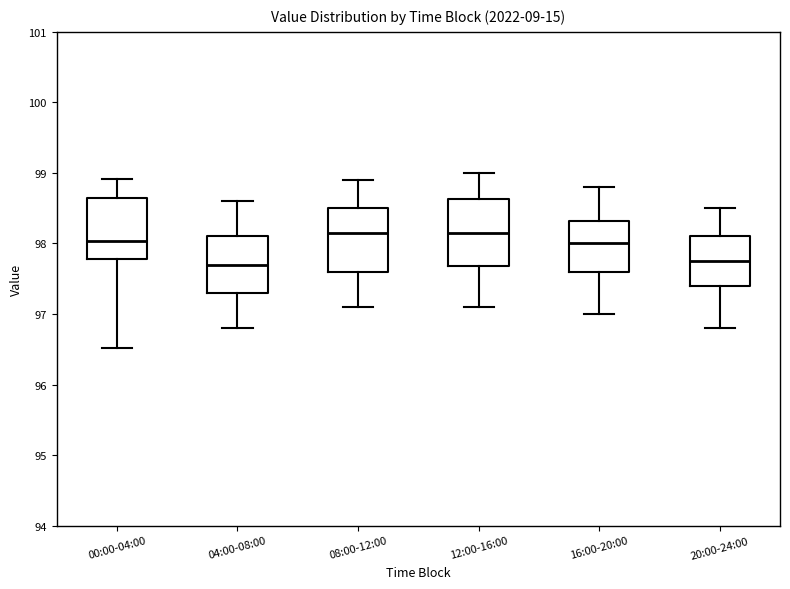

Reading left to right, transcribe this box plot: for each box, give where its median line is, the range the box spans, and where its two whiskers end, as read against the y-axis. The values are not printed on the chart, so give them approximately, as read against the axis.

00:00-04:00: median 98.0, box 97.8 to 98.6, whiskers 96.5 to 98.9
04:00-08:00: median 97.7, box 97.3 to 98.1, whiskers 96.8 to 98.6
08:00-12:00: median 98.2, box 97.6 to 98.5, whiskers 97.1 to 98.9
12:00-16:00: median 98.2, box 97.7 to 98.6, whiskers 97.1 to 99.0
16:00-20:00: median 98.0, box 97.6 to 98.3, whiskers 97.0 to 98.8
20:00-24:00: median 97.8, box 97.4 to 98.1, whiskers 96.8 to 98.5